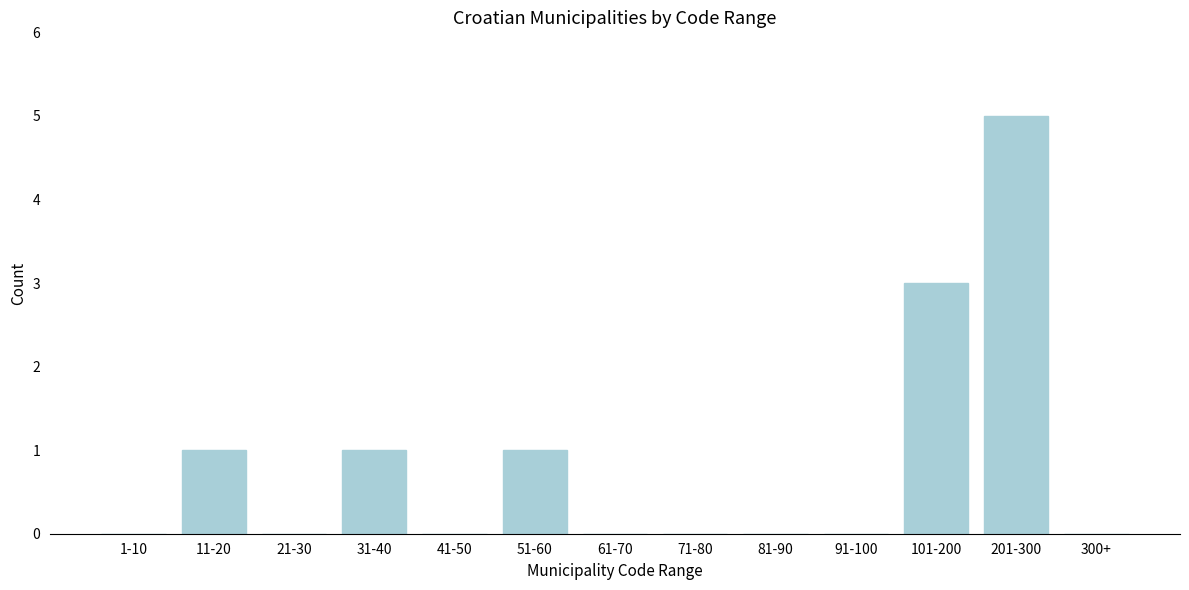

Reading right to left, transcribe all the data shown in this chart.

300+=0	201-300=5	101-200=3	91-100=0	81-90=0	71-80=0	61-70=0	51-60=1	41-50=0	31-40=1	21-30=0	11-20=1	1-10=0